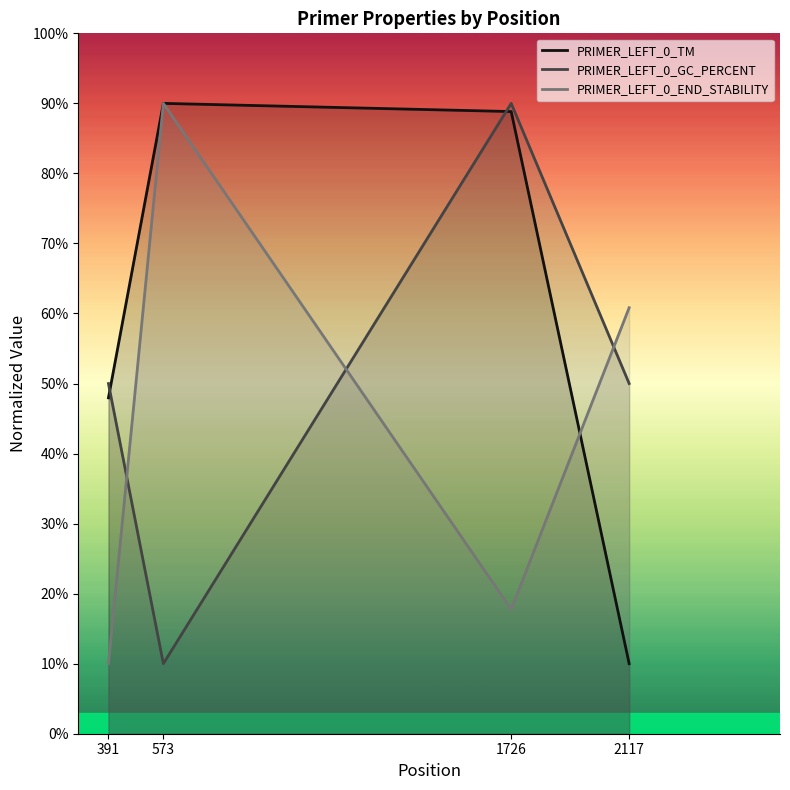

How many lines are shown in the chart?

3